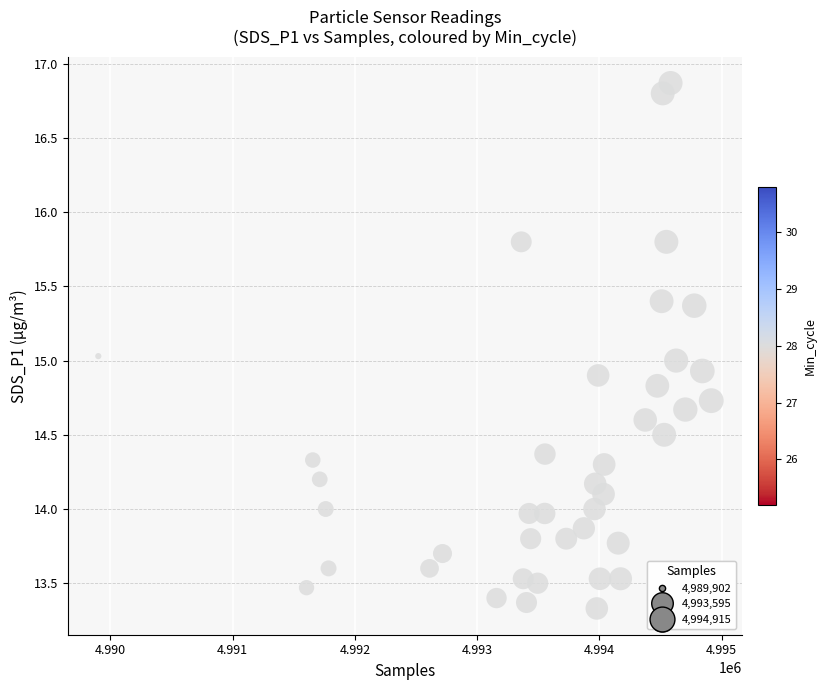

What is the range of X values (max minus min)?

5013.0